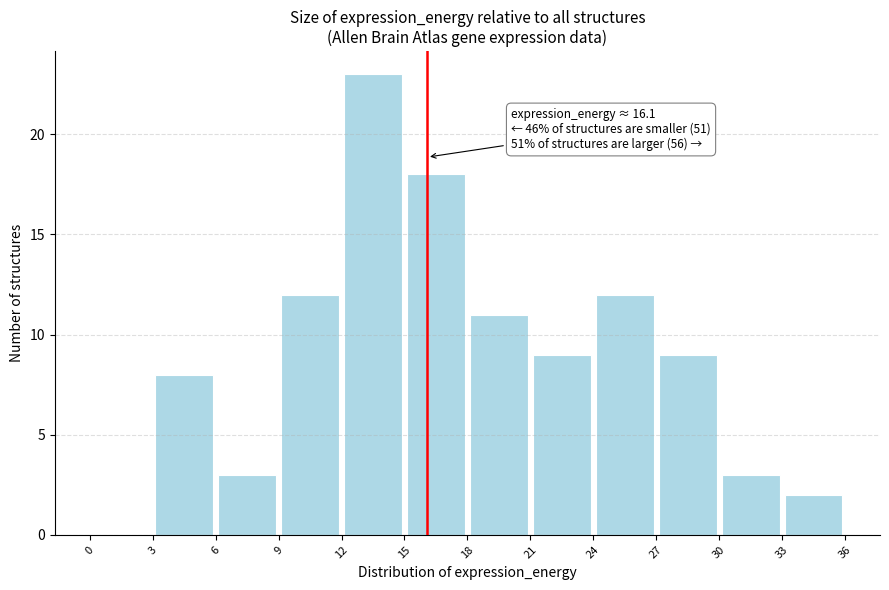

Which range on the x-axis has the tallest bar?

12 to 15